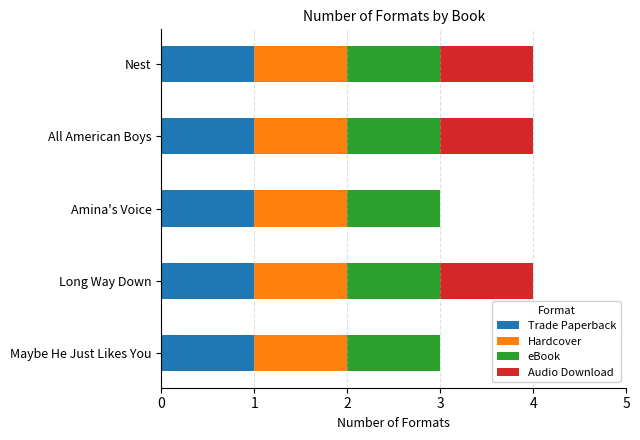

What is the total value across all series at All American Boys?

4